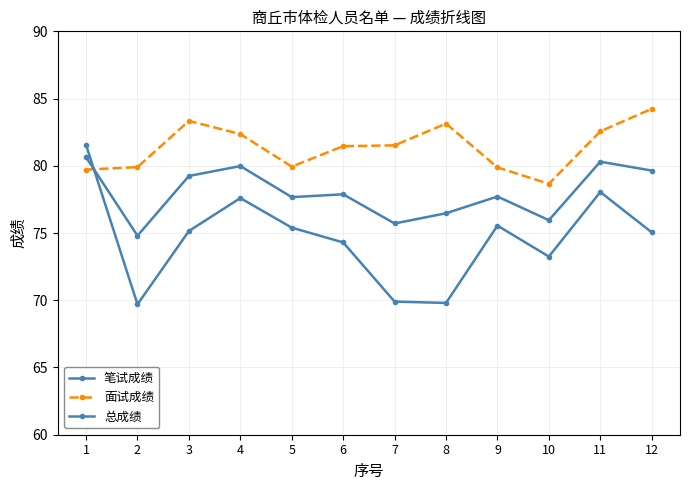

Count the number of data series in this chart.

3